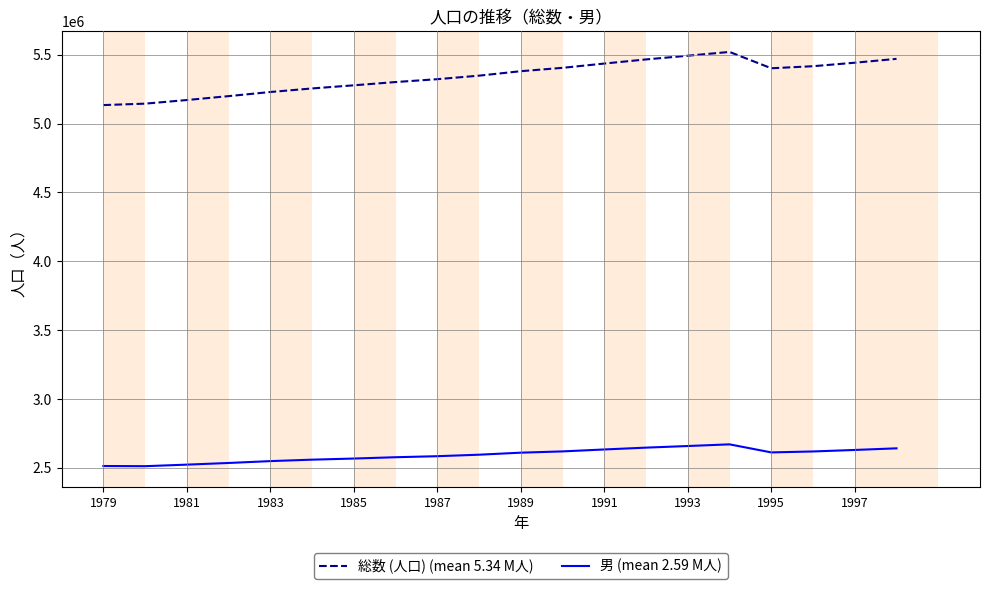

List the series in order of their overall mean, lowest first.

男 (mean 2.59 M人), 総数 (人口) (mean 5.34 M人)